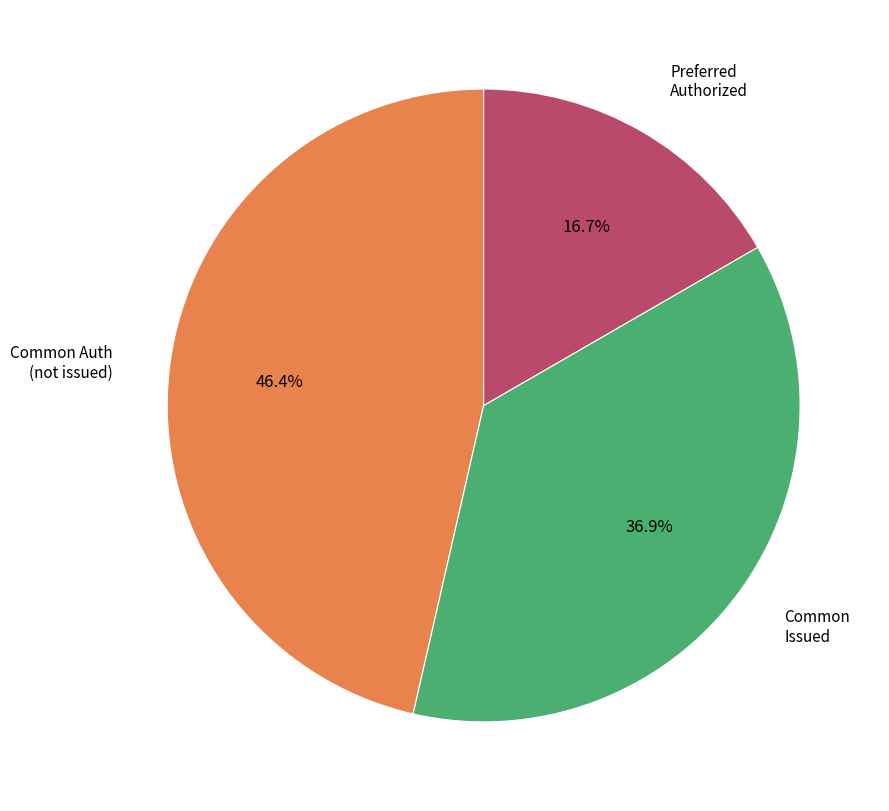

Is there a majority slice in this chart?

No